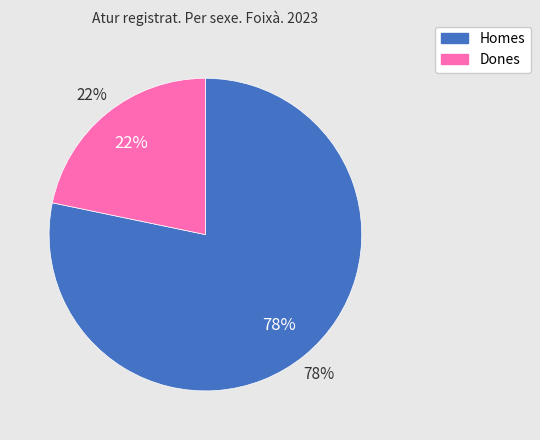

Which category has the biggest portion of the pie?

Homes